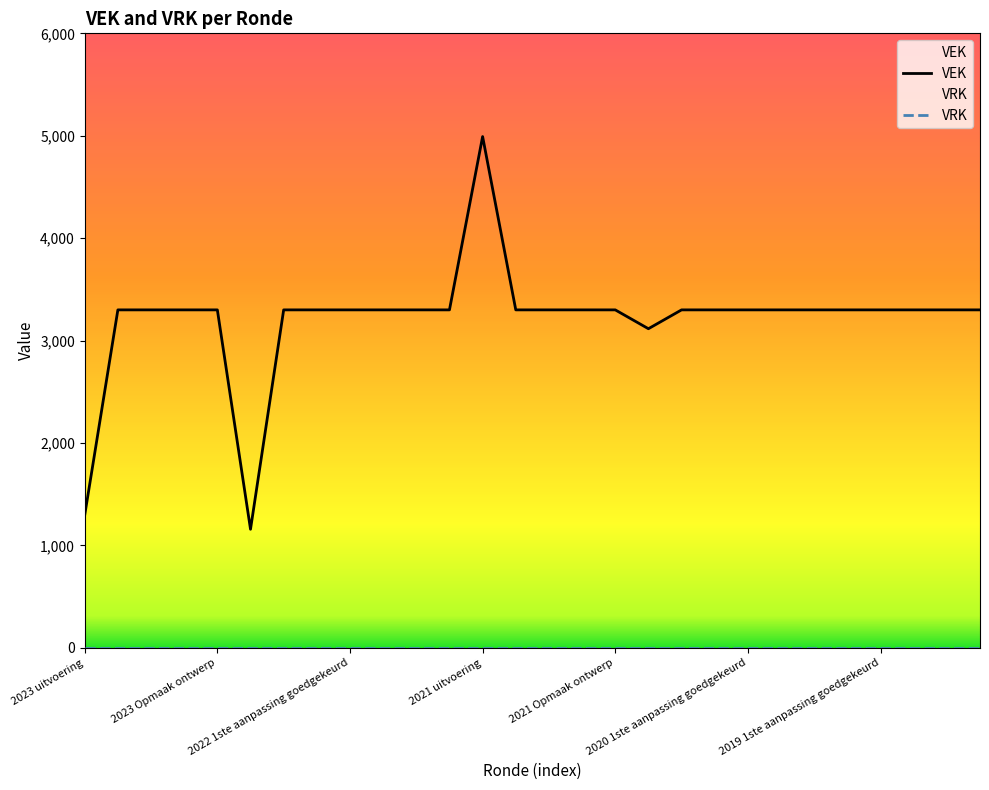

What is the difference between the highest and lowest values at 2021 uitvoering?

4992